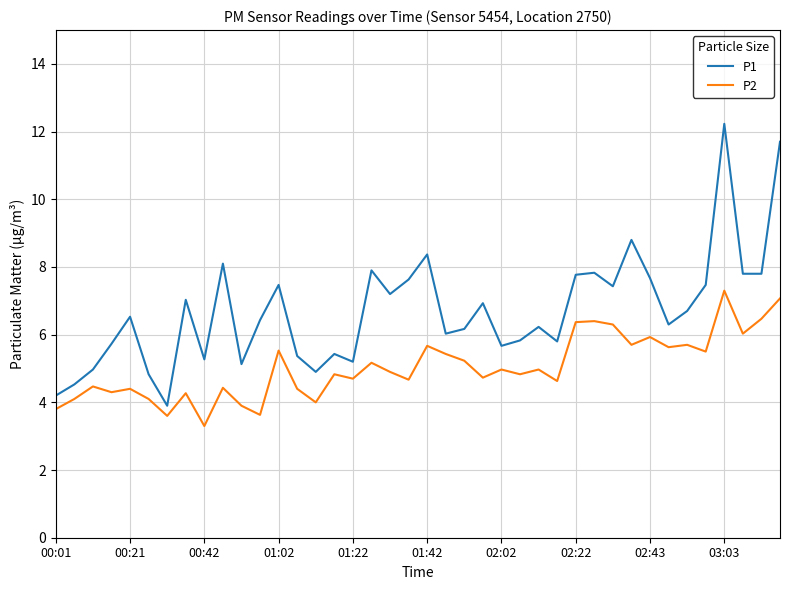

What is the difference between the maximum and minimum values in the P1 series?

8.3